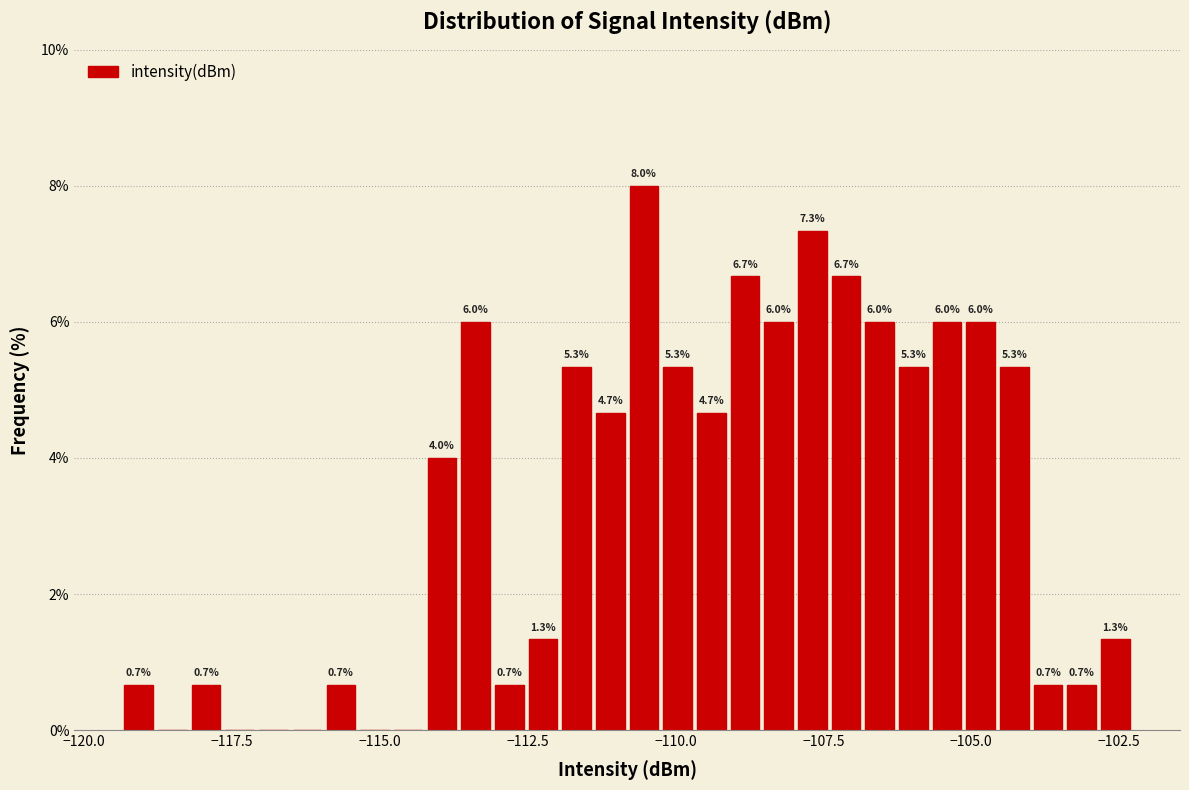

Read against the x-axis, roughly where is the centre of the tallest bar?

-110.5